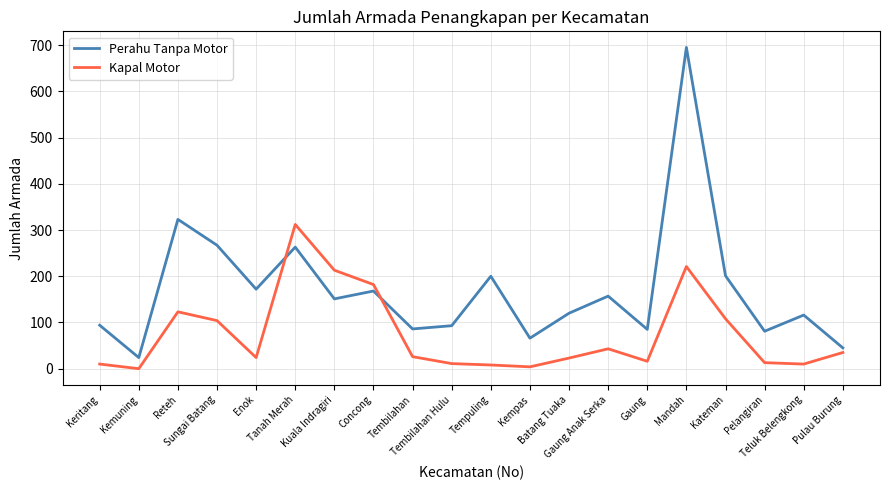

List the series in order of their peak value, highest first.

Perahu Tanpa Motor, Kapal Motor